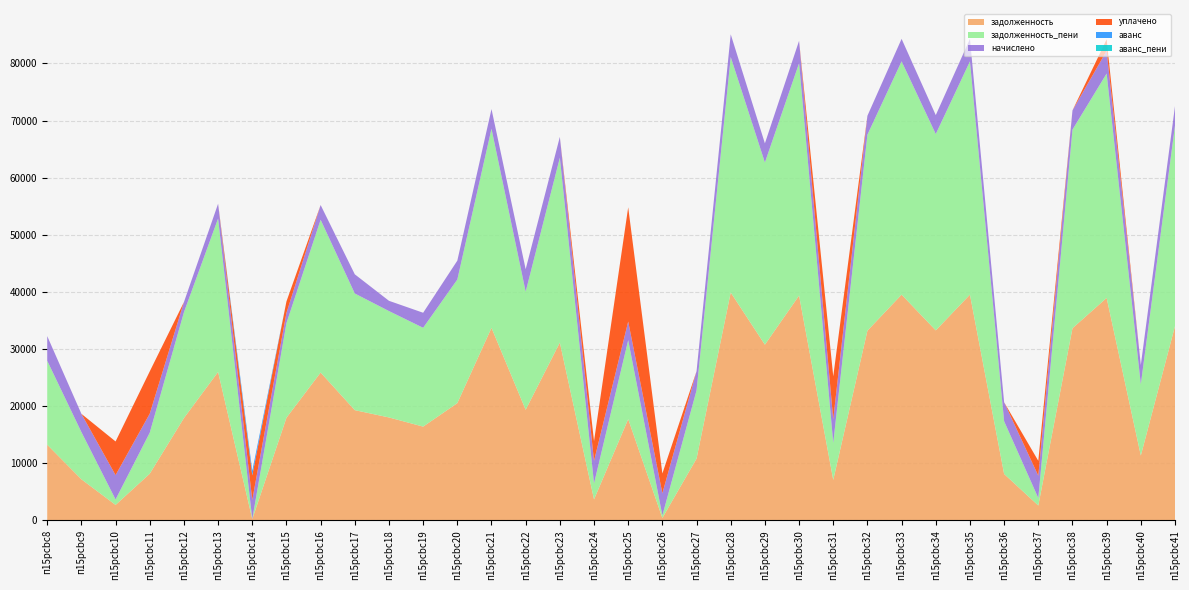

Reading left to right, extract all data points from this chart.

задолженность: 13254.0	7198.9	2710.2	8172.6	17917.2	25993.1	228.7	17970.5	25886.3	19303.0	18024.2	16421.2	20531.5	33710.0	19368.1	31136.6	3678.6	17732.3	432.2	10818.4	39899.0	30766.7	39364.1	7094.4	33213.5	39524.8	33266.1	39524.8	8130.1	2607.2	33642.4	38952.7	11356.0	34002.9
задолженность_пени: 14692.6	8264.5	956.2	7182.6	18512.2	26856.3	0.0	16567.3	26745.9	20421.8	18622.7	17298.5	21634.4	34857.2	20678.8	32353.2	2802.4	13819.2	432.2	11937.3	41223.9	31885.6	40671.3	6475.6	34316.4	40837.3	34370.8	40837.3	9234.8	1303.8	34763.0	39279.3	12480.3	35132.5
начислено: 4315.7	3196.8	4257.1	3330.0	1784.9	2589.4	3356.6	1790.2	2578.8	3356.6	1795.5	2632.1	3308.7	3441.9	3932.1	3649.7	3942.7	3260.7	3889.4	3356.6	3974.7	3356.6	3921.4	4143.6	3308.7	3937.4	3314.0	3937.4	3314.0	3910.8	3361.9	3980.0	3372.7	3388.6
уплачено: 0.0	0.0	5896.0	7400.0	0.0	0.0	4300.9	2000.0	0.0	0.0	0.0	0.0	0.0	0.0	0.0	0.0	3451.4	20000.0	3457.3	0.0	0.0	0.0	0.0	7500.0	0.0	0.0	0.0	0.0	0.0	2607.0	0.0	2000.0	0.0	0.0
аванс: 0.0	0.0	0.0	0.0	0.0	0.0	802.9	0.0	0.0	0.0	0.0	0.0	0.0	0.0	0.0	0.0	0.0	0.0	0.0	0.0	0.0	0.0	0.0	0.0	0.0	0.0	0.0	0.0	0.0	0.0	0.0	0.0	0.0	0.0
аванс_пени: 0.0	0.0	0.0	0.0	0.0	0.0	0.0	0.0	0.0	0.0	0.0	0.0	0.0	0.0	0.0	0.0	0.0	0.0	0.0	0.0	0.0	0.0	0.0	0.0	0.0	0.0	0.0	0.0	0.0	0.0	0.0	0.0	0.0	0.0